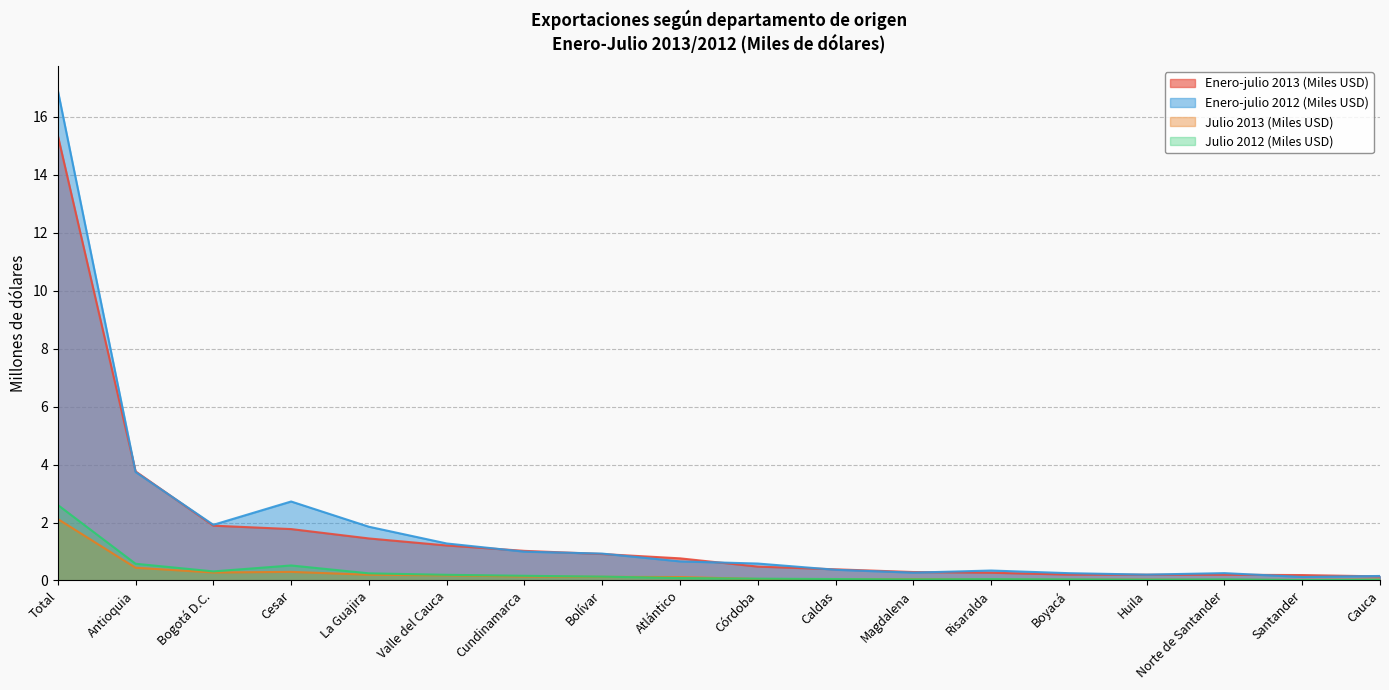

Rank the categories by Julio 2013 (Miles USD) value from highest to lowest.

Total, Antioquia, Cesar, Bogotá D.C., La Guajira, Valle del Cauca, Cundinamarca, Bolívar, Atlántico, Córdoba, Magdalena, Caldas, Risaralda, Cauca, Huila, Boyacá, Santander, Norte de Santander